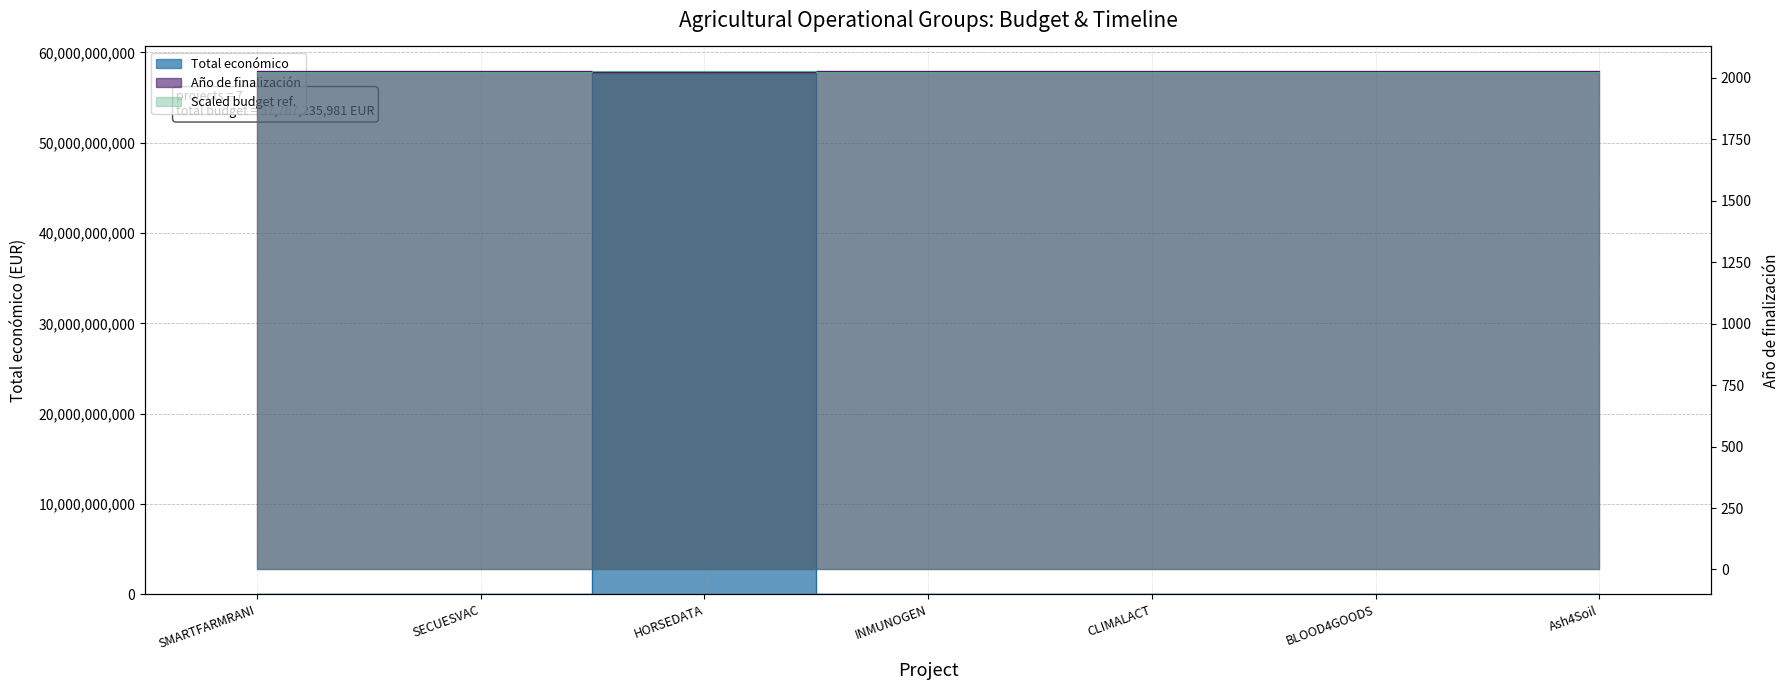

The Año de finalización series shows 2027.0 at SECUESVAC. True or false?

True